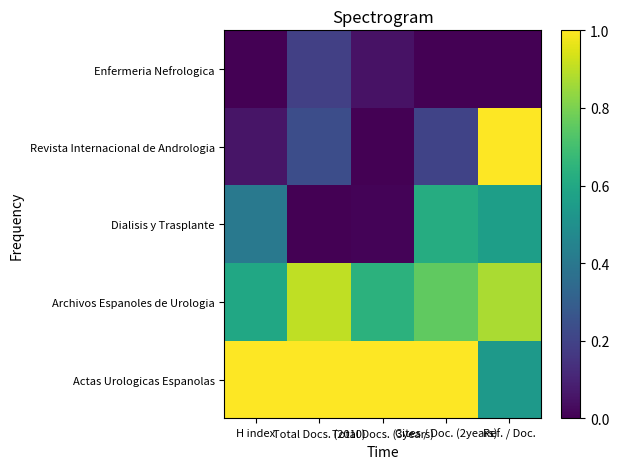

Rank the series at H index from lowest to highest value.

Enfermeria Nefrologica, Revista Internacional de Andrologia, Dialisis y Trasplante, Archivos Espanoles de Urologia, Actas Urologicas Espanolas